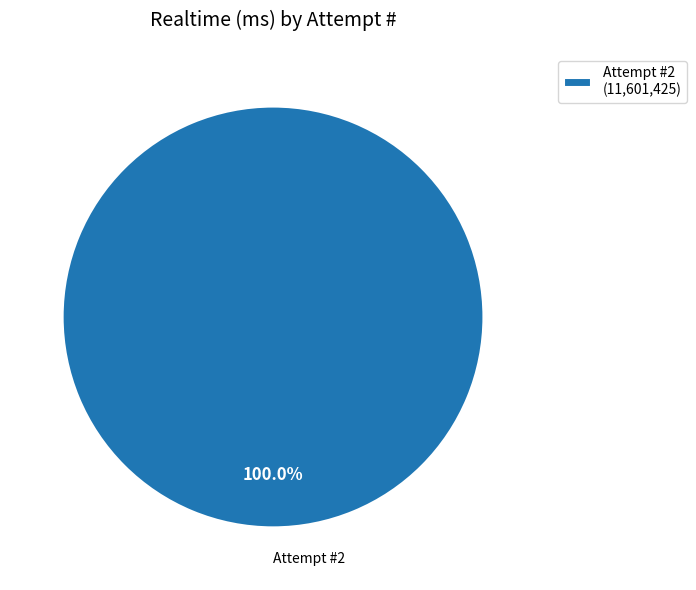

Does any single category account for the majority?

Yes